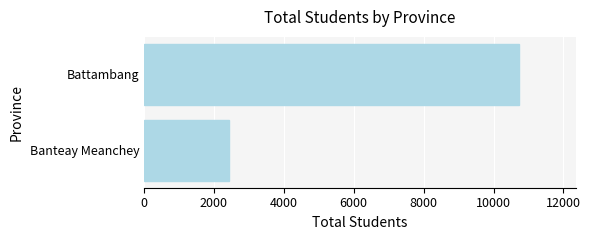

How many values are below 10738?

1